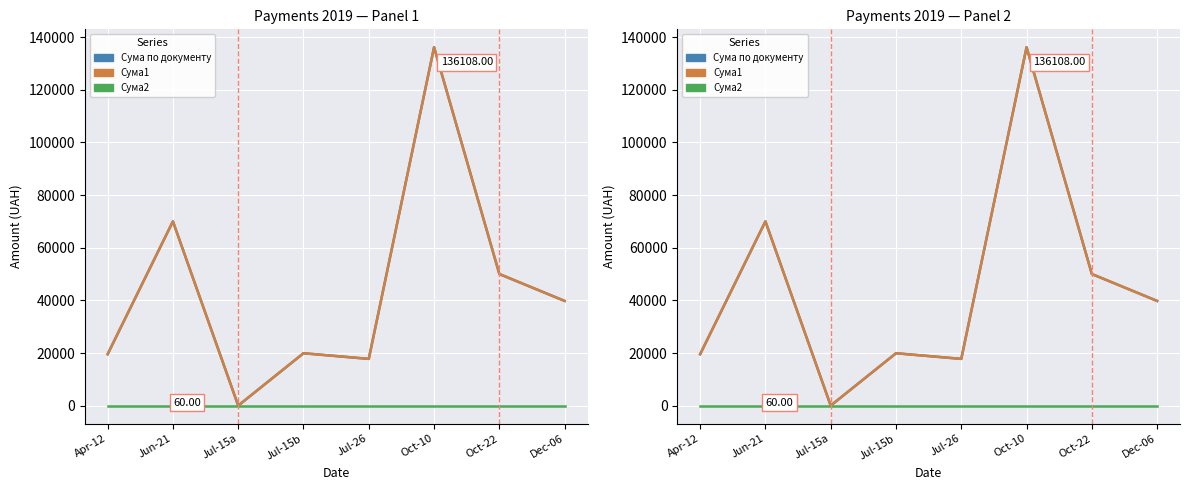

Reading right to left, extract all data points from this chart.

Сума по документу: Dec-06=39796.9	Oct-22=50010.6	Oct-10=136108.0	Jul-26=17799.4	Jul-15b=19933.5	Jul-15a=60.0	Jun-21=70000.0	Apr-12=19578.3
Сума1: Dec-06=39796.9	Oct-22=50010.6	Oct-10=136108.0	Jul-26=17799.4	Jul-15b=19933.5	Jul-15a=60.0	Jun-21=70000.0	Apr-12=19578.3
Сума2: Dec-06=0.0	Oct-22=0.0	Oct-10=0.0	Jul-26=0.0	Jul-15b=0.0	Jul-15a=0.0	Jun-21=0.0	Apr-12=0.0